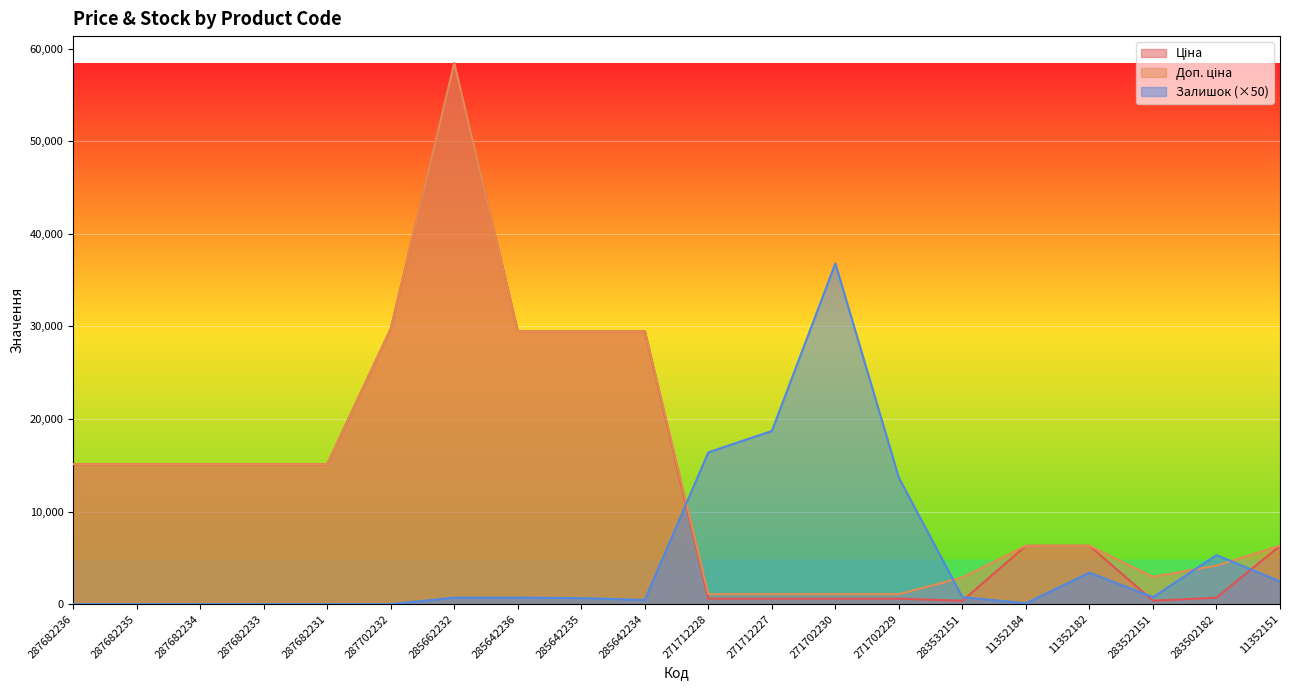

Between 287682234 and 283532151, which series saw the biggest shift?

Ціна